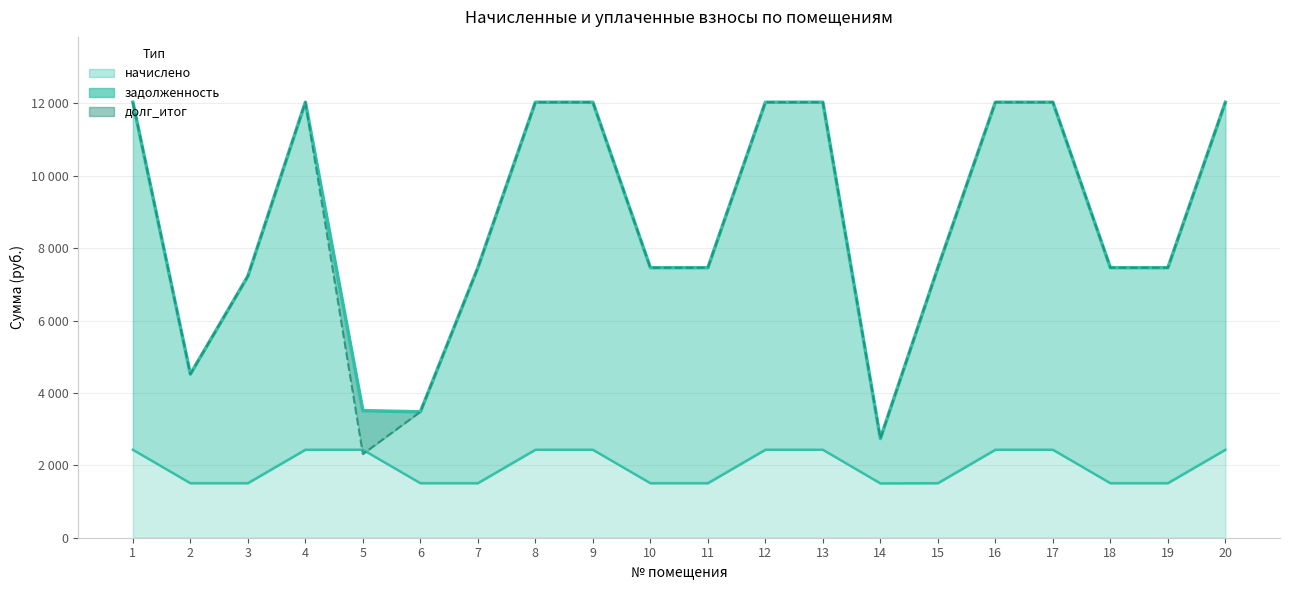

What is the difference between the maximum and minimum values in the начислено series?

928.3